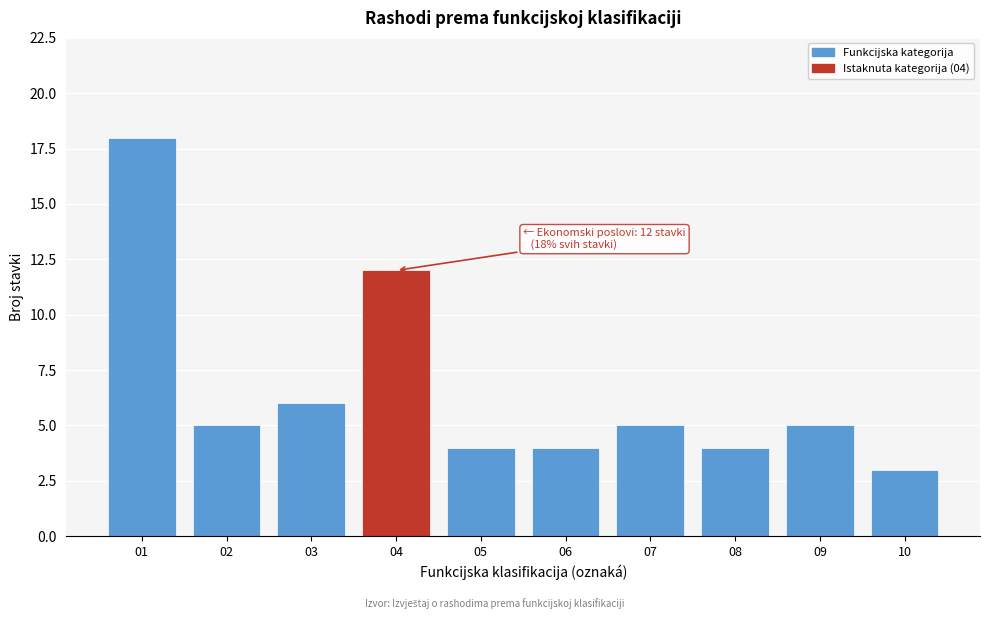

Reading right to left, extract all data points from this chart.

3	5	4	5	4	4	12	6	5	18